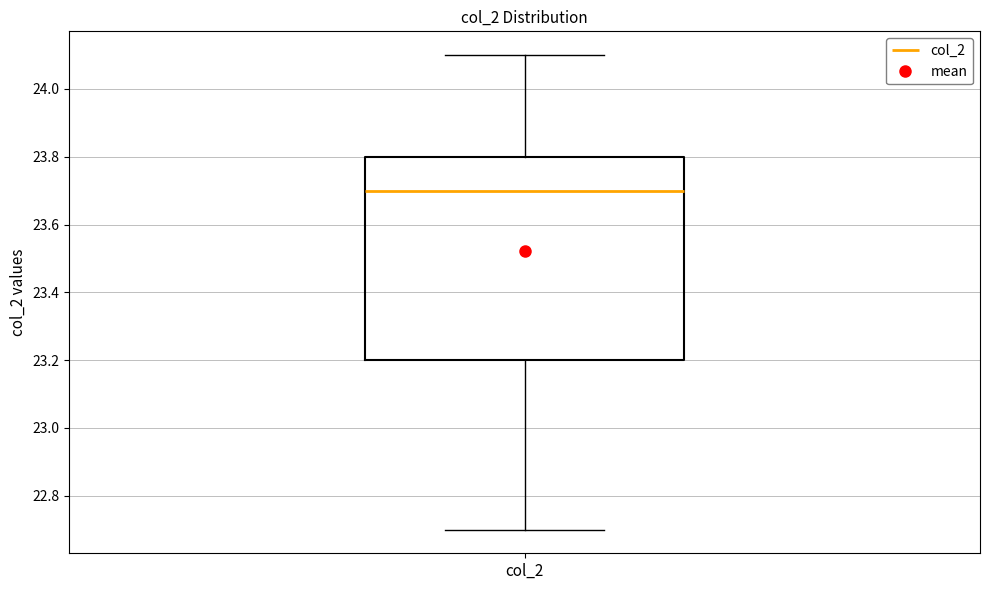

Transcribe this box plot: give where the median line is, the range the box spans, and where the two whiskers end, as read against the y-axis. The values are not printed on the chart, so give them approximately, as read against the axis.

median 23.7, box 23.2 to 23.8, whiskers 22.7 to 24.1